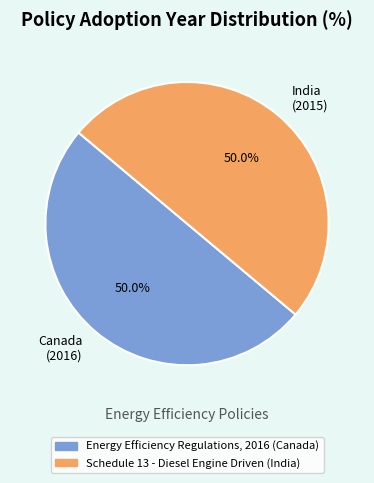

Combined, what portion of the pie is Schedule 13 - Diesel Engine Driven (India) and Energy Efficiency Regulations, 2016 (Canada)?

100.0%